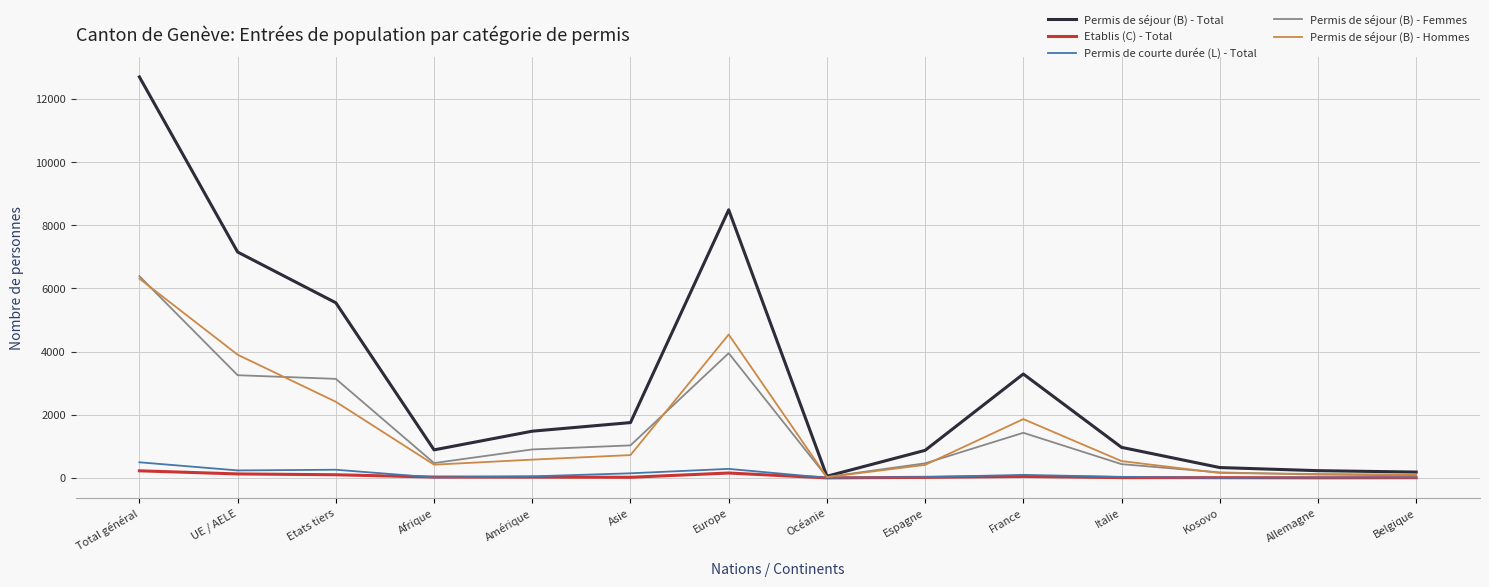

At how many categories does at least one series exceed 5938?

3